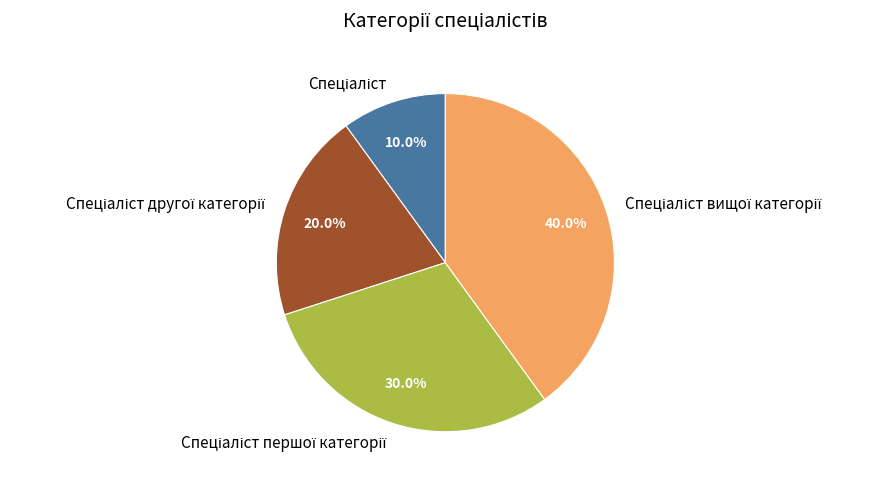

How many slices are in this pie chart?

4